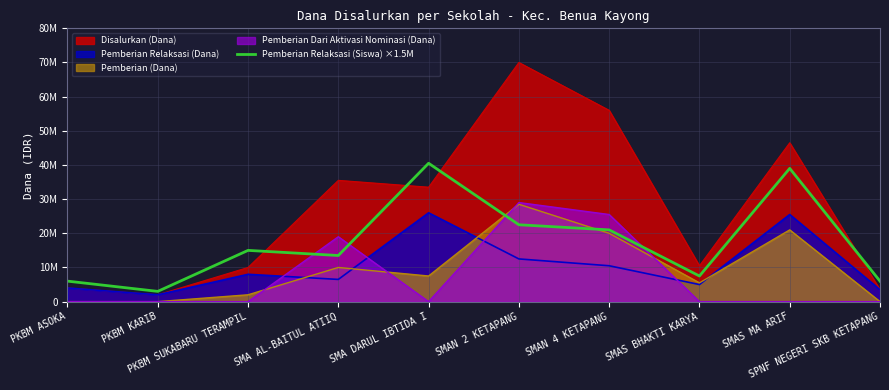

Where is the first local maximum?

PKBM SUKABARU TERAMPIL